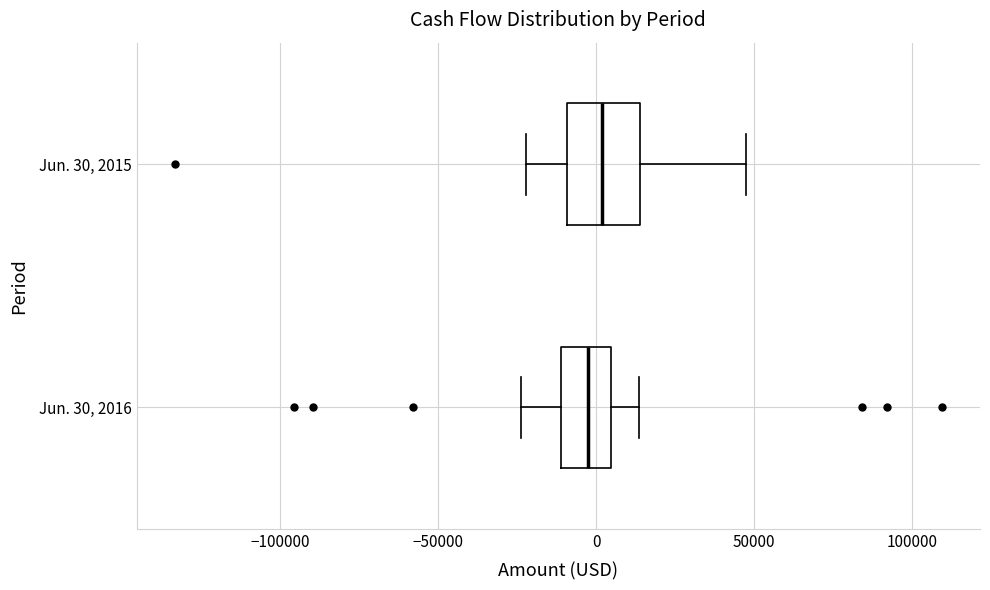

Which box is the widest, from its left edge to its right edge?

Jun. 30, 2015